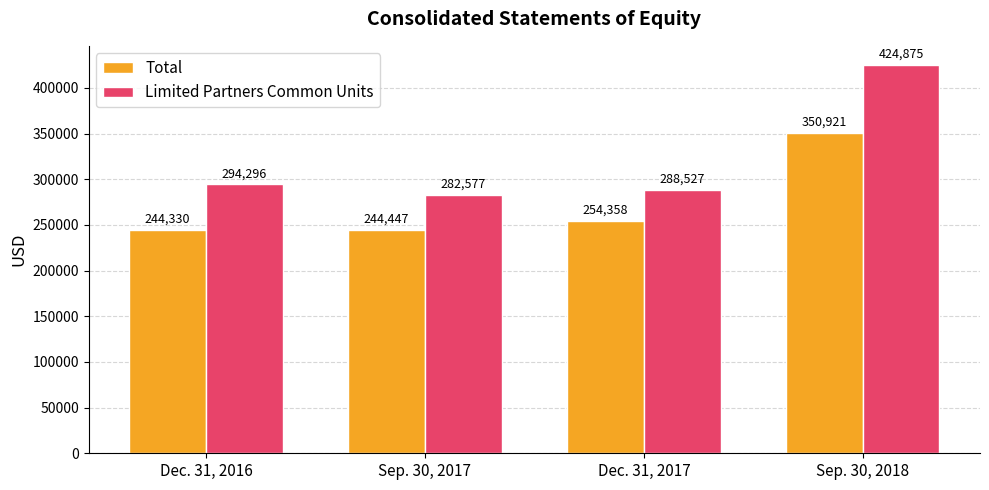

Rank the series by their maximum value, from lowest to highest.

Total, Limited Partners Common Units